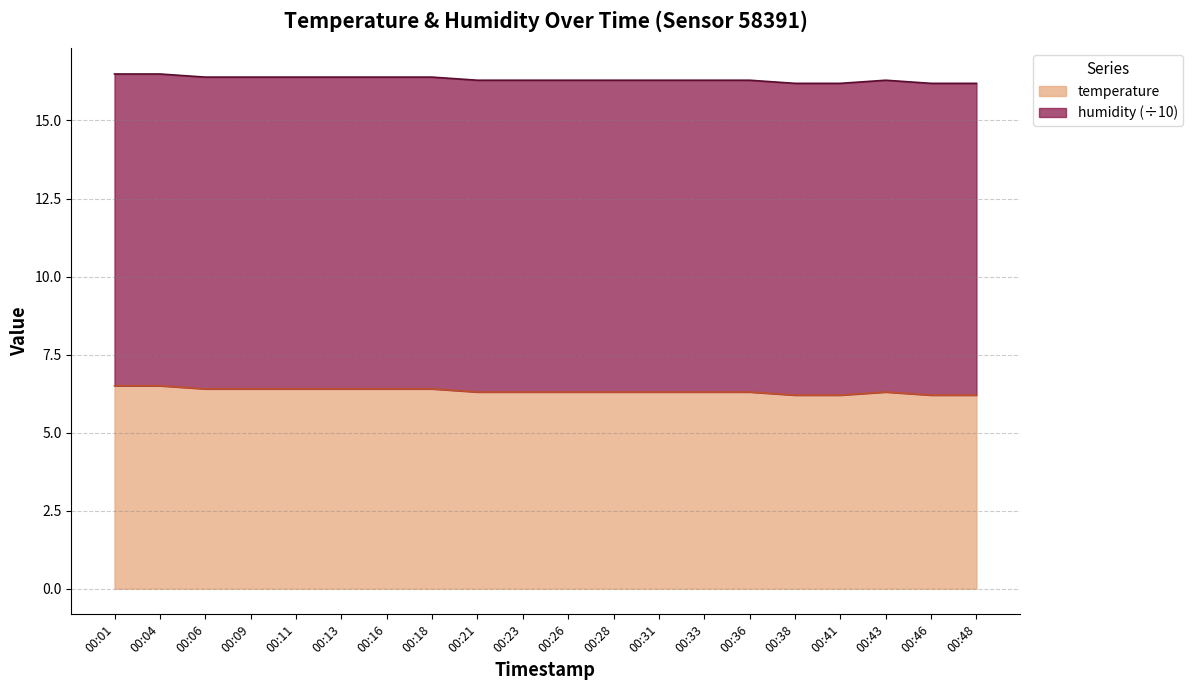

What is the value of the 14th point from the left?

6.3